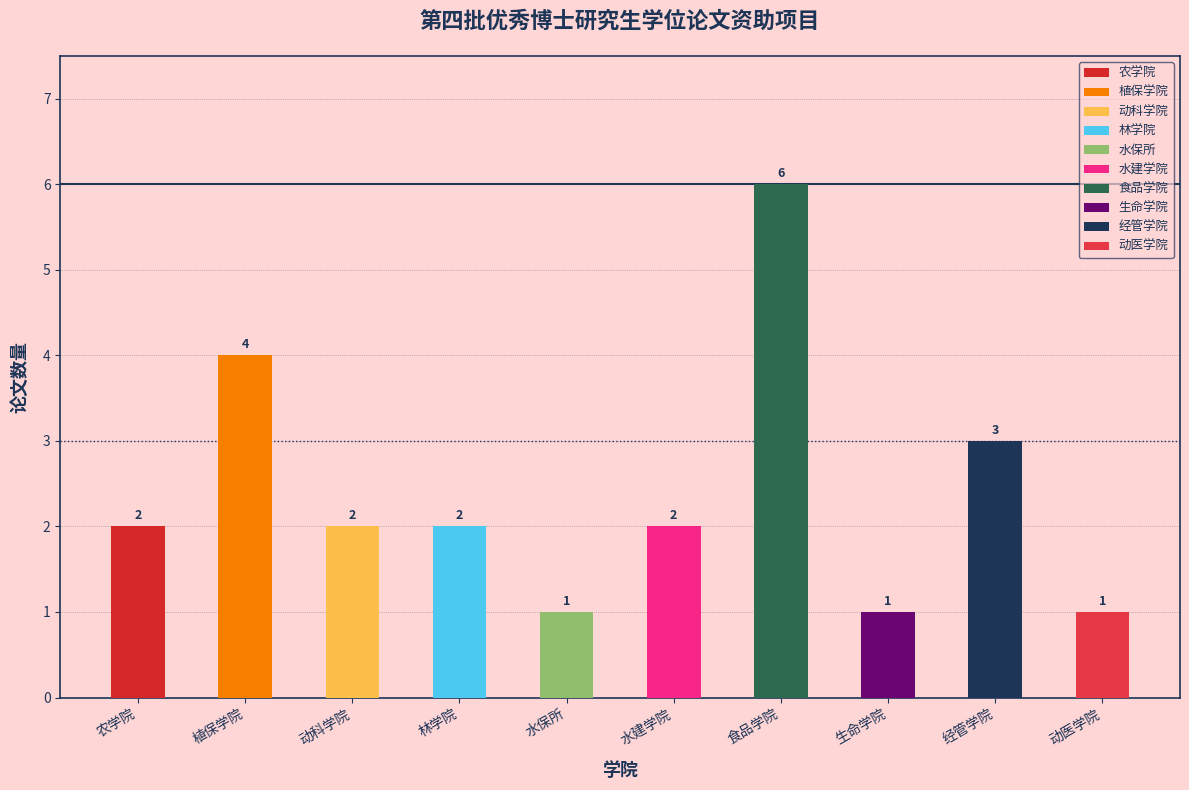

What is the ratio of the value at 林学院 to the value at 水建学院?

1.0